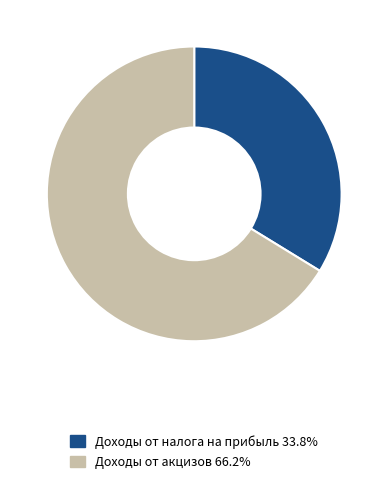

Between Доходы от налога на прибыль and Доходы от акцизов, which is larger?

Доходы от акцизов